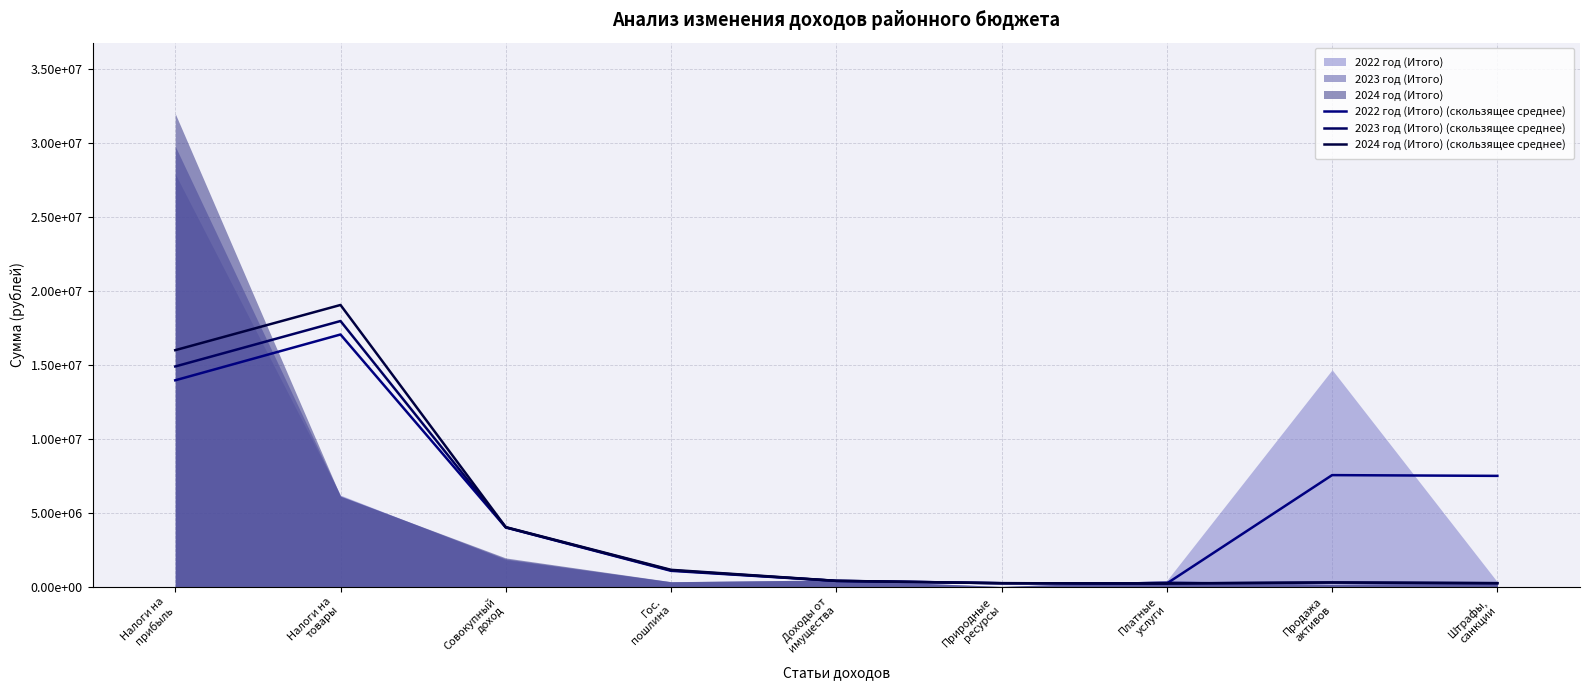

What is the sum of the 2024 год (Итого) (скользящее среднее) values at Платные
услуги and Налоги на
прибыль?

16215500